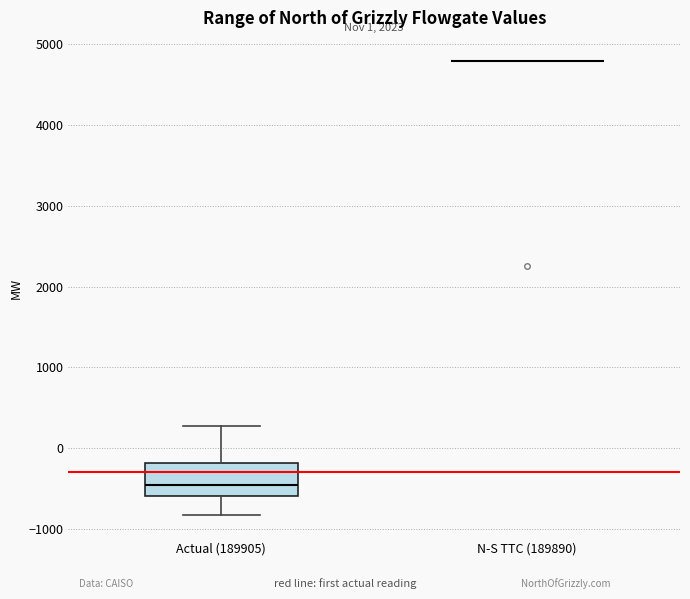

Comparing the boxes themselves (not the whiskers), which one is the tallest?

Actual (189905)